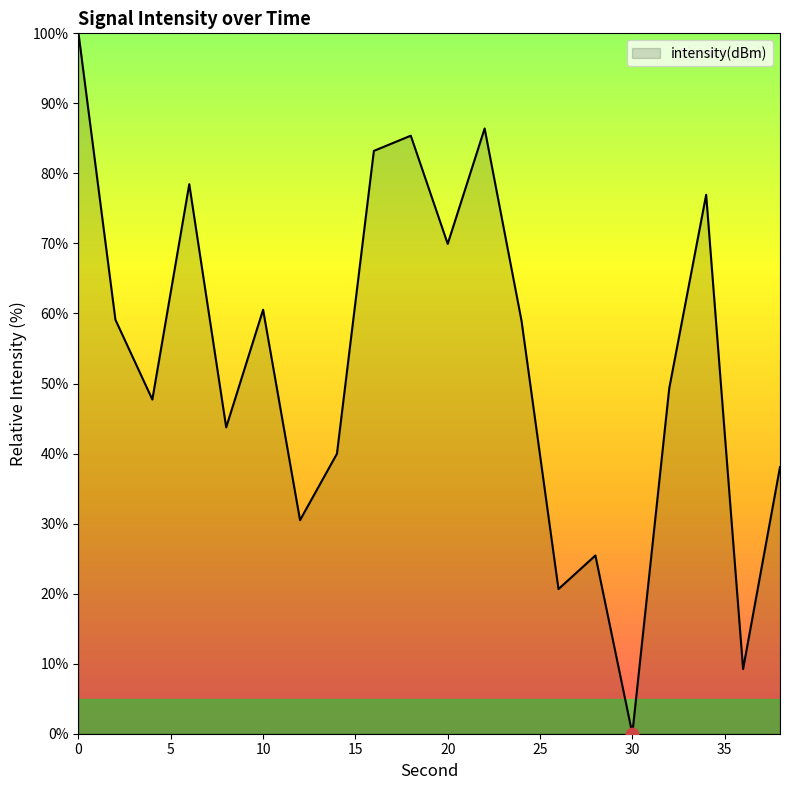

What is the greatest value displayed?

100.0